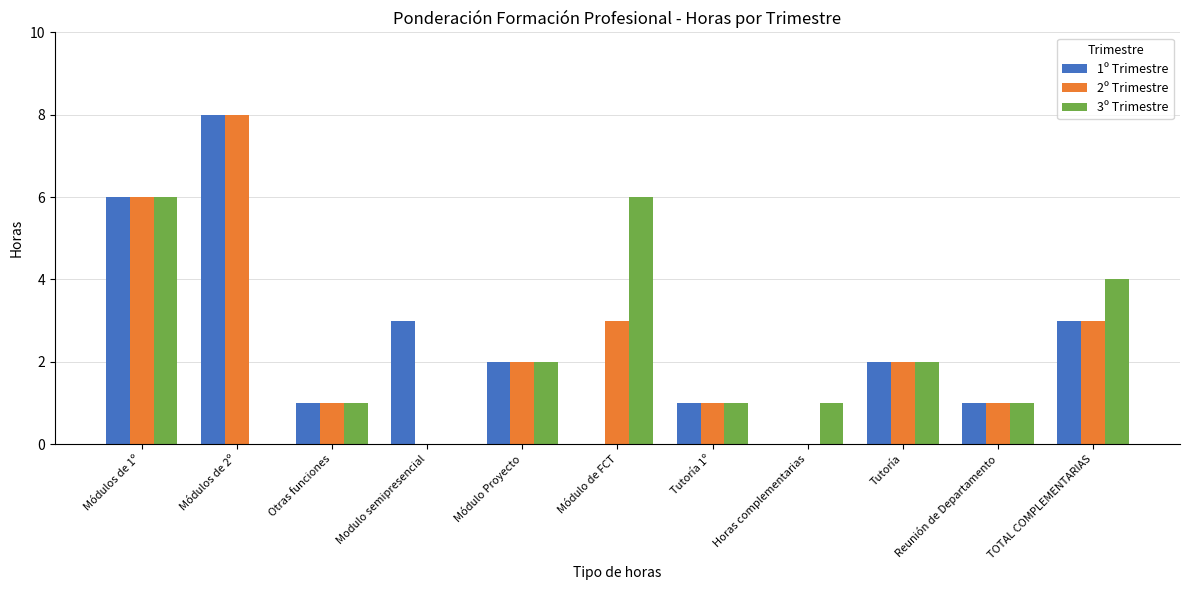

The 1º Trimestre series shows 5 at Modulo semipresencial. True or false?

False